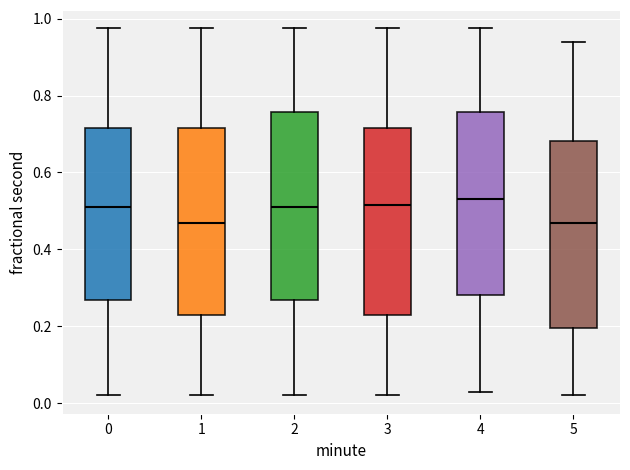

Reading left to right, read every box against the y-axis: the position of its median line, the range the box covers, and the ends of its whiskers. The values are not printed on the chart, so give them approximately, as read against the axis.

0: median 0.52, box 0.26 to 0.72, whiskers 0.02 to 0.98
1: median 0.46, box 0.24 to 0.72, whiskers 0.02 to 0.98
2: median 0.52, box 0.26 to 0.76, whiskers 0.02 to 0.98
3: median 0.52, box 0.24 to 0.72, whiskers 0.02 to 0.98
4: median 0.54, box 0.28 to 0.76, whiskers 0.02 to 0.98
5: median 0.46, box 0.20 to 0.68, whiskers 0.02 to 0.94